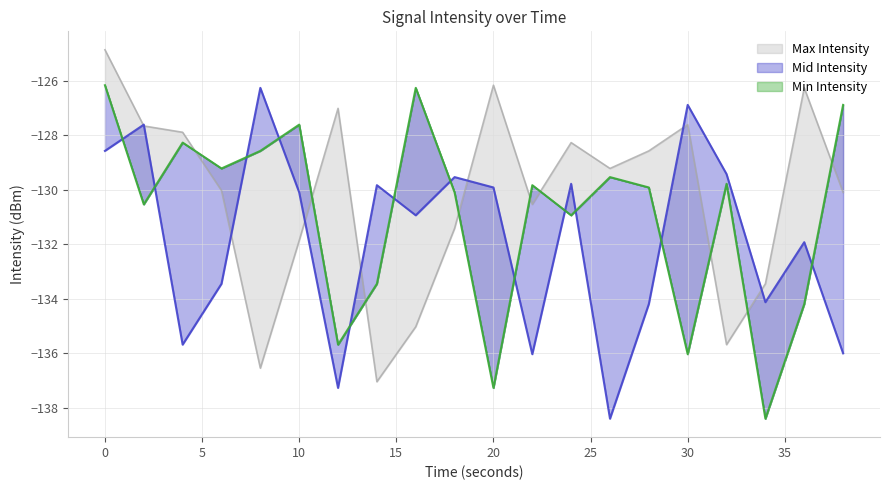

Reading left to right, what are all the values shown in this chart?

Min Intensity: 0=-126.2	2=-130.5	4=-128.3	6=-129.2	8=-128.6	10=-127.6	12=-135.7	14=-133.5	16=-126.3	18=-130.1	20=-137.3	22=-129.8	24=-130.9	26=-129.5	28=-129.9	30=-136.0	32=-129.8	34=-138.4	36=-134.2	38=-126.9
Mid Intensity: 0=-128.6	2=-127.6	4=-135.7	6=-133.5	8=-126.3	10=-130.1	12=-137.3	14=-129.8	16=-130.9	18=-129.5	20=-129.9	22=-136.0	24=-129.8	26=-138.4	28=-134.2	30=-126.9	32=-129.4	34=-134.1	36=-131.9	38=-136.0
Max Intensity: 0=-124.9	2=-127.7	4=-127.9	6=-130.0	8=-136.5	10=-131.9	12=-127.0	14=-137.0	16=-135.0	18=-131.4	20=-126.2	22=-130.5	24=-128.3	26=-129.2	28=-128.6	30=-127.6	32=-135.7	34=-133.5	36=-126.3	38=-130.1